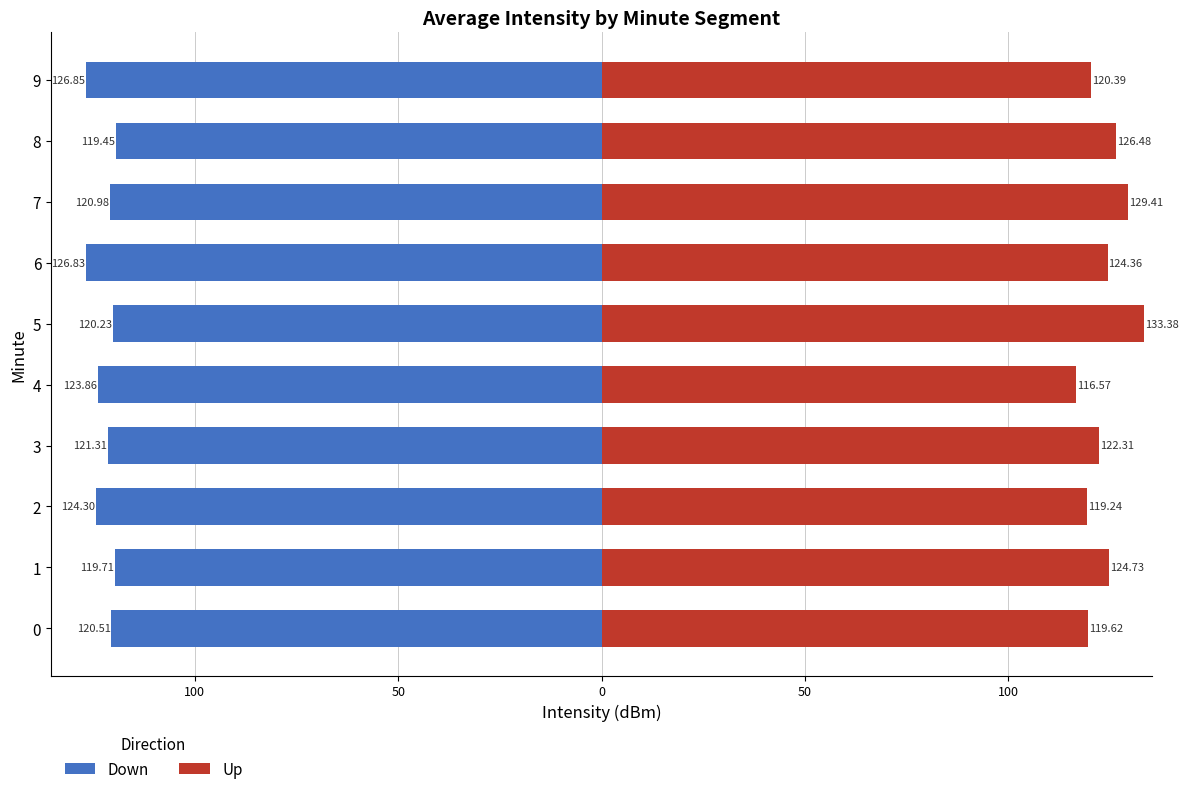

What is the minimum value for Up?

116.6